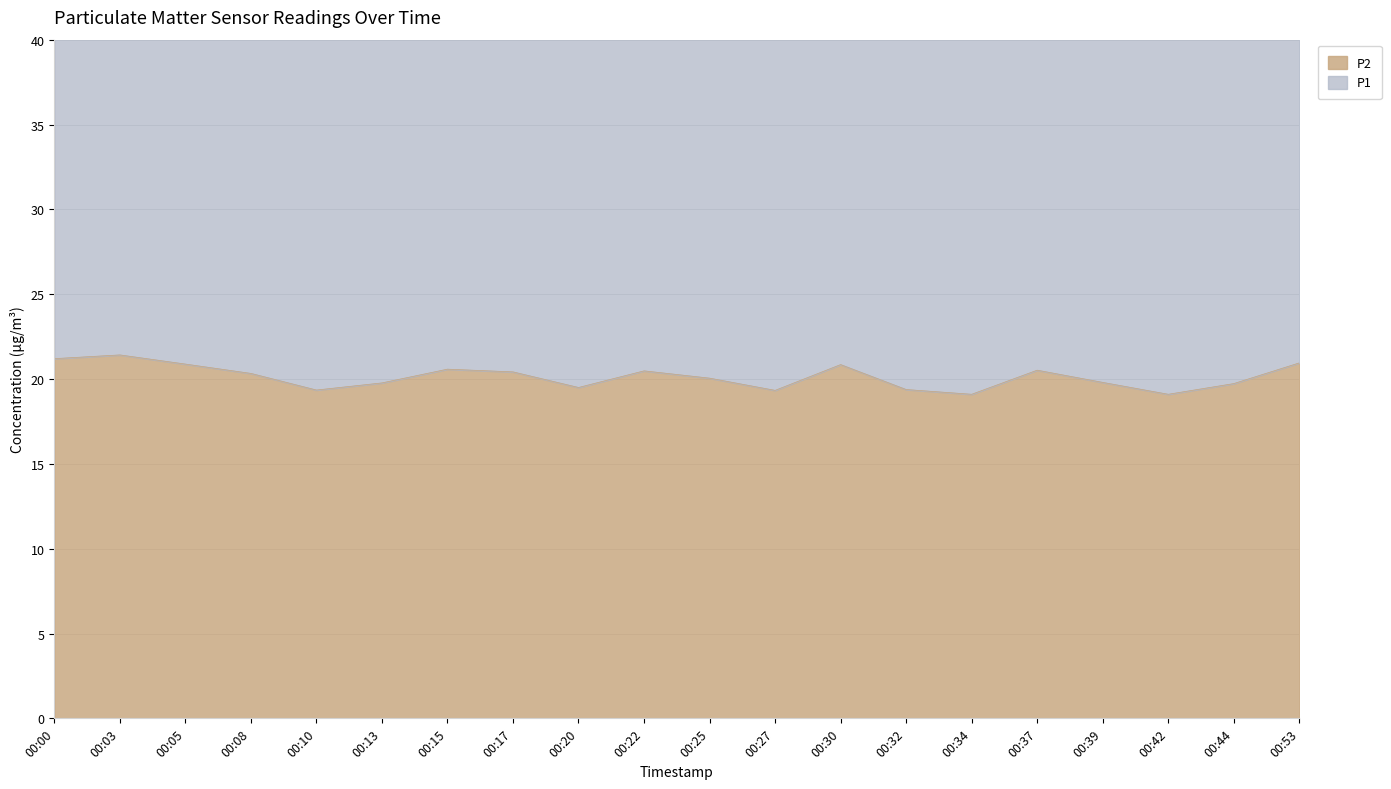

Which category has the highest value across all series?

00:03